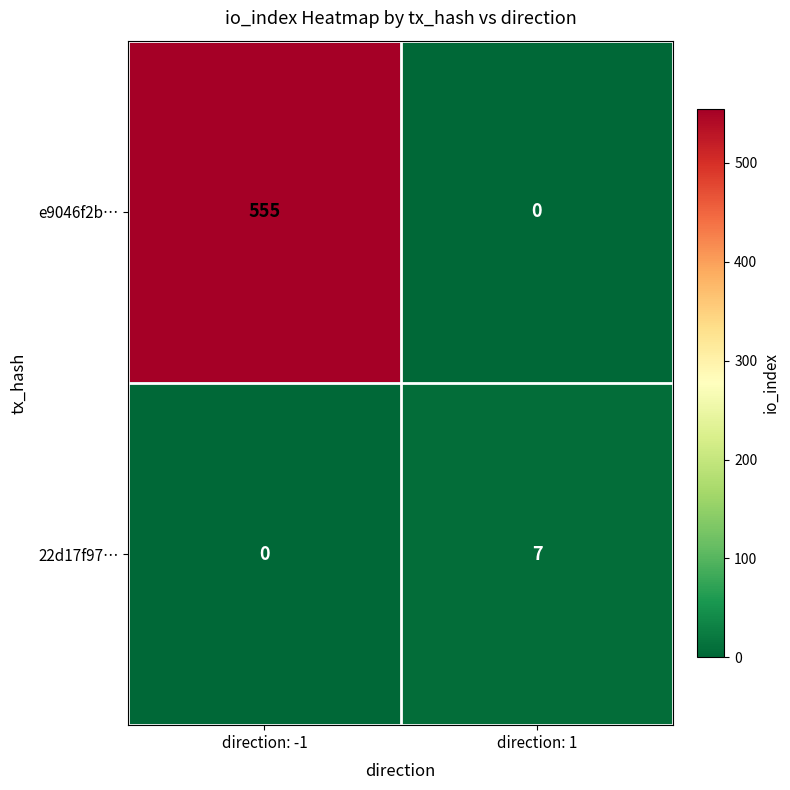

Which category has the highest value across all series?

direction: -1